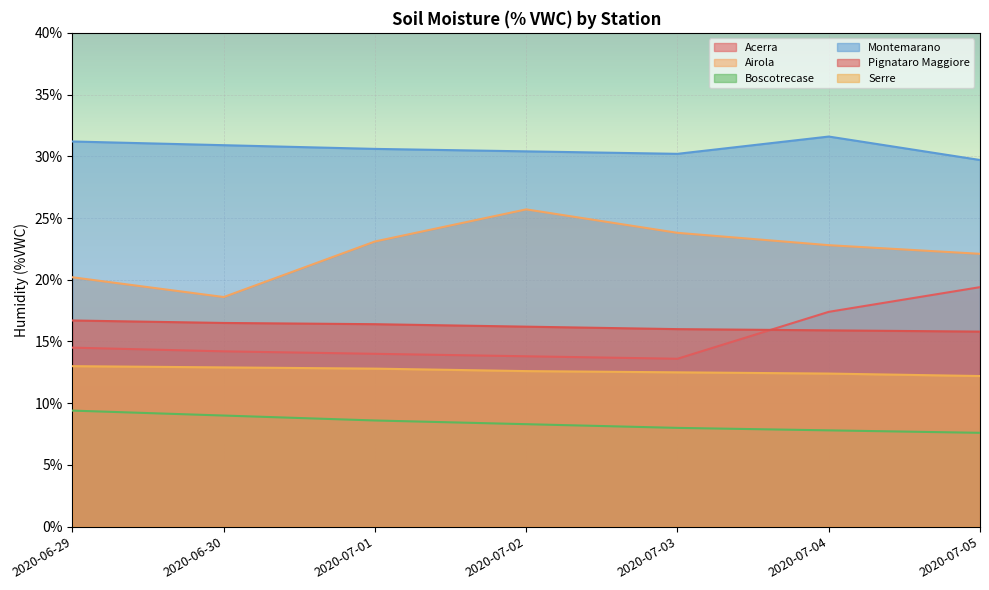

Where is the first local maximum for Airola?

2020-07-02